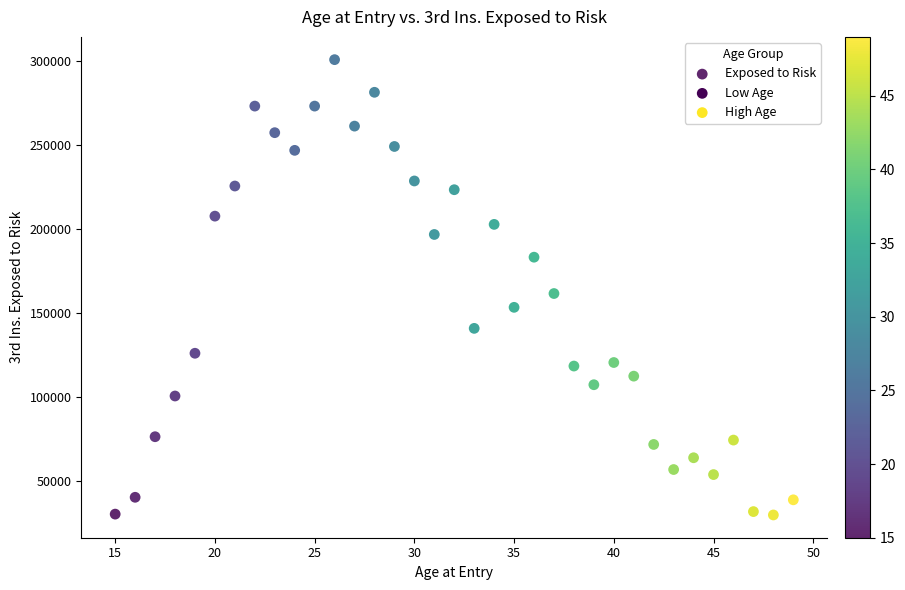

What Y value in the scatter plot is closest to 165300?

161600